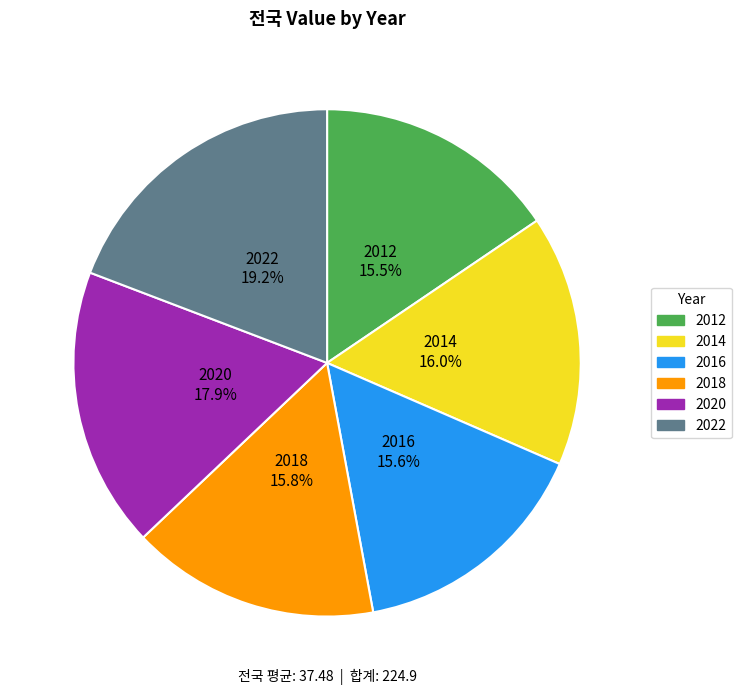

Is it true that 2014 is 26% of the pie?

False